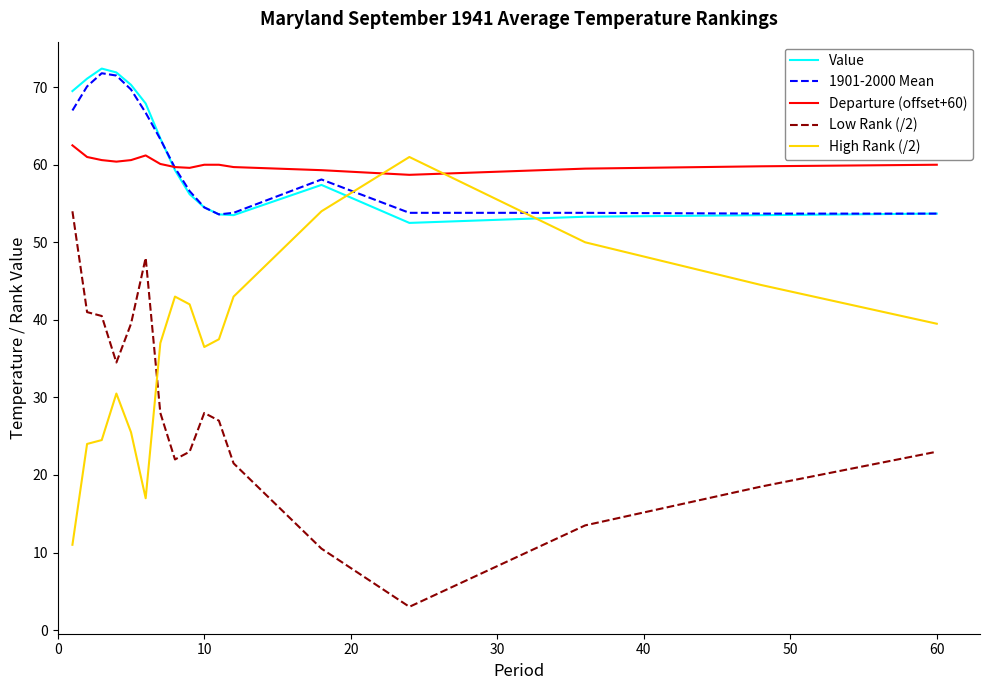

What is the lowest value of the Value series?

52.5